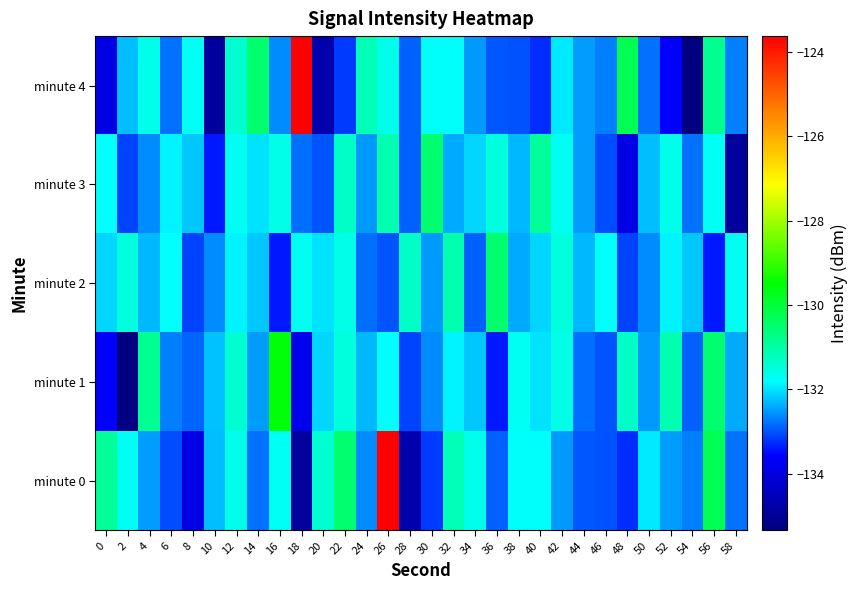

Reading left to right, what are all the values shown in this chart?

minute 0: 0=-130.9	2=-131.7	4=-132.5	6=-133.0	8=-133.9	10=-132.3	12=-131.7	14=-132.8	16=-131.7	18=-134.9	20=-131.4	22=-130.5	24=-132.6	26=-123.6	28=-134.7	30=-133.2	32=-131.2	34=-131.7	36=-132.9	38=-131.8	40=-131.8	42=-132.5	44=-133.0	46=-133.0	48=-133.3	50=-132.0	52=-132.5	54=-132.7	56=-130.3	58=-132.8
minute 1: 0=-133.6	2=-135.3	4=-130.8	6=-132.7	8=-132.9	10=-132.2	12=-131.4	14=-132.5	16=-129.6	18=-133.8	20=-132.1	22=-131.5	24=-132.3	26=-131.8	28=-133.1	30=-132.6	32=-131.9	34=-132.2	36=-133.4	38=-131.7	40=-132.0	42=-131.6	44=-132.8	46=-133.0	48=-131.3	50=-132.5	52=-131.1	54=-132.9	56=-130.5	58=-132.4
minute 2: 0=-132.1	2=-131.5	4=-132.3	6=-131.8	8=-133.1	10=-132.6	12=-131.9	14=-132.2	16=-133.4	18=-131.7	20=-132.0	22=-131.6	24=-132.8	26=-133.0	28=-131.3	30=-132.5	32=-131.1	34=-132.9	36=-130.5	38=-132.4	40=-132.1	42=-131.5	44=-132.3	46=-131.8	48=-133.1	50=-132.6	52=-131.9	54=-132.2	56=-133.4	58=-131.7
minute 3: 0=-131.8	2=-133.1	4=-132.6	6=-131.9	8=-132.2	10=-133.4	12=-131.7	14=-132.0	16=-131.6	18=-132.8	20=-133.0	22=-131.3	24=-132.5	26=-131.1	28=-132.9	30=-130.5	32=-132.4	34=-132.1	36=-131.5	38=-132.3	40=-130.9	42=-131.7	44=-132.5	46=-133.0	48=-133.9	50=-132.3	52=-131.7	54=-132.8	56=-131.7	58=-134.9
minute 4: 0=-133.9	2=-132.3	4=-131.7	6=-132.8	8=-131.7	10=-134.9	12=-131.4	14=-130.5	16=-132.6	18=-123.6	20=-134.7	22=-133.2	24=-131.2	26=-131.7	28=-132.9	30=-131.8	32=-131.8	34=-132.5	36=-133.0	38=-133.0	40=-133.3	42=-132.0	44=-132.5	46=-132.7	48=-130.3	50=-132.8	52=-133.6	54=-135.3	56=-130.8	58=-132.7